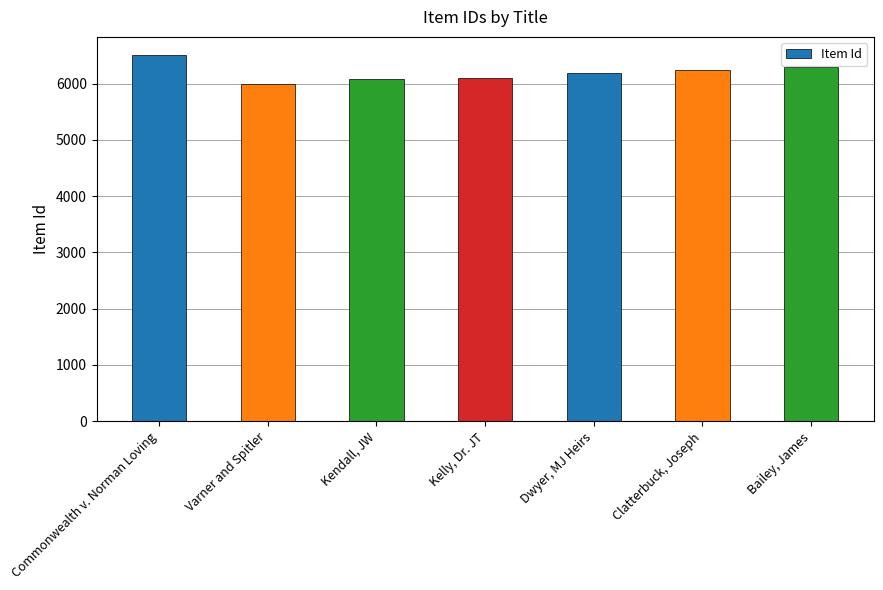

What is the difference between the maximum and minimum values?

507